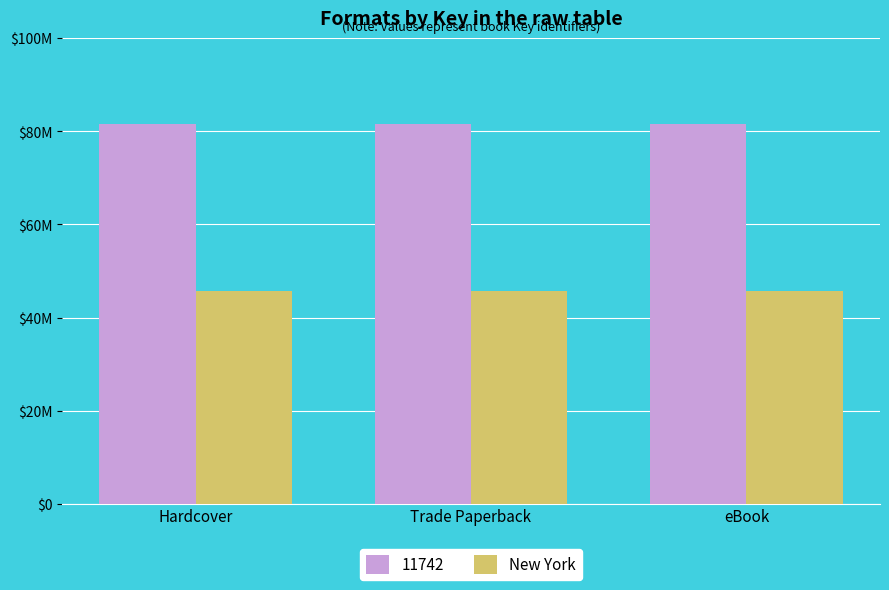

What are all the series names shown in the legend?

11742, New York